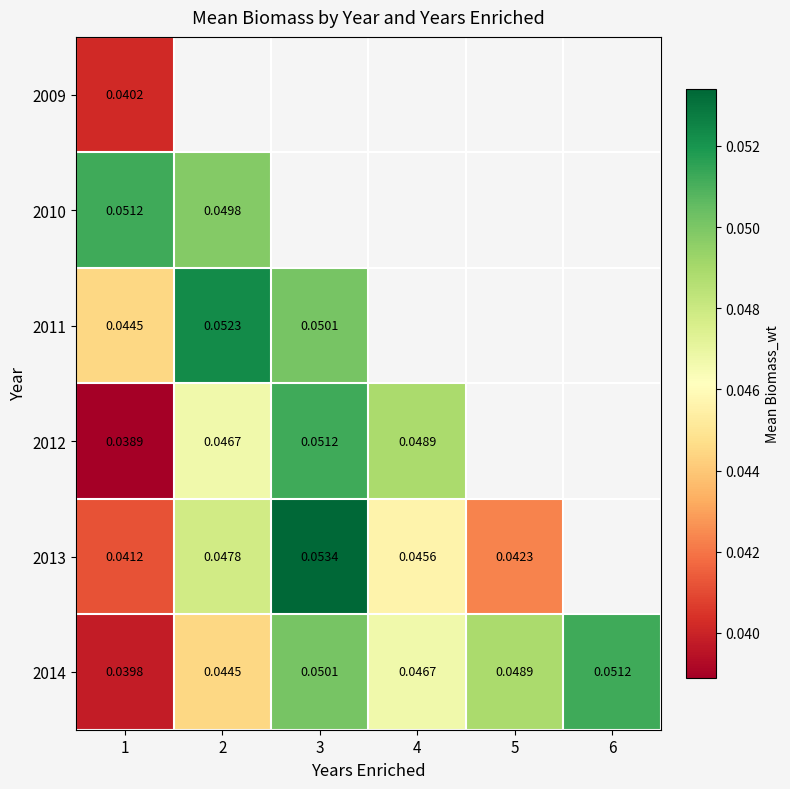

Is the value of 2009 at 3 greater than the value of 2013 at 3?

No